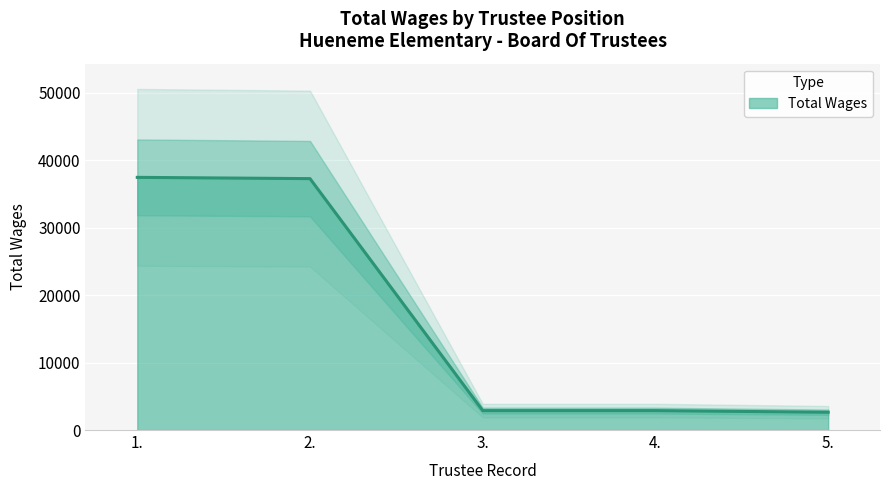

The value at 3. is 1017. True or false?

False